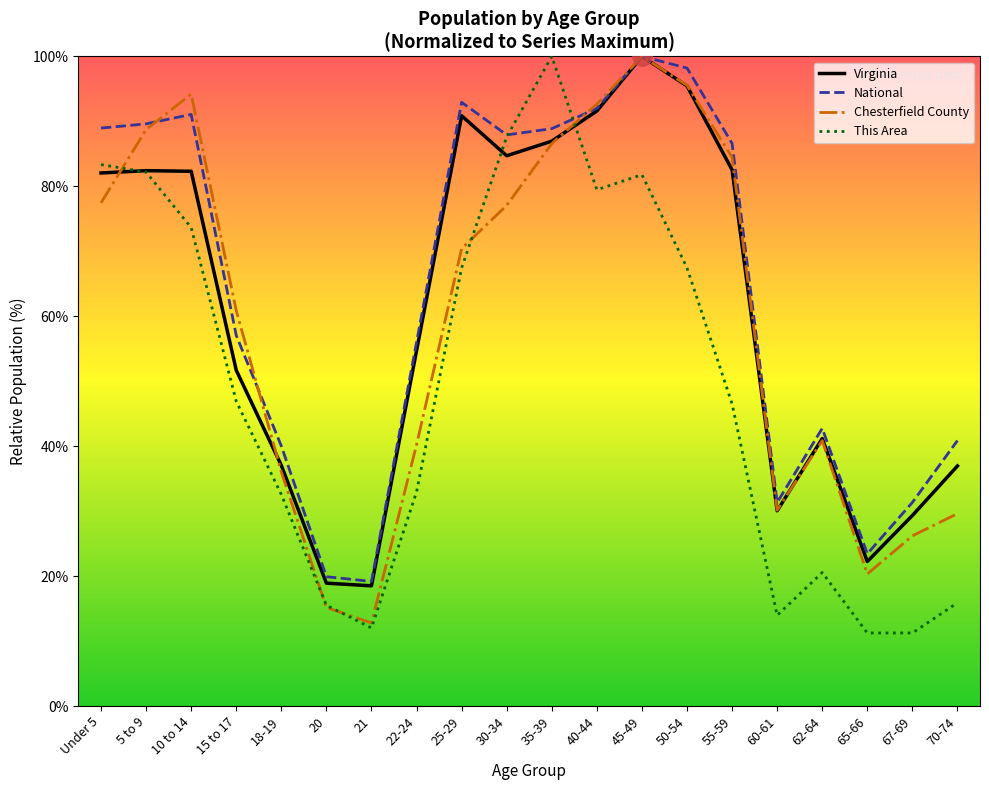

Reading left to right, extract all data points from this chart.

This Area: Under 5=83.3	5 to 9=82.2	10 to 14=73.6	15 to 17=46.9	18-19=32.6	20=15.5	21=12.0	22-24=32.9	25-29=67.4	30-34=87.6	35-39=100.0	40-44=79.5	45-49=81.8	50-54=67.4	55-59=46.5	60-61=14.0	62-64=20.5	65-66=11.2	67-69=11.2	70-74=15.9
Chesterfield County: Under 5=77.5	5 to 9=88.7	10 to 14=94.2	15 to 17=60.9	18-19=36.0	20=15.2	21=12.8	22-24=40.2	25-29=70.4	30-34=77.1	35-39=86.6	40-44=92.6	45-49=100.0	50-54=95.5	55-59=84.5	60-61=30.1	62-64=40.9	65-66=20.3	67-69=26.2	70-74=29.6
Virginia: Under 5=82.0	5 to 9=82.4	10 to 14=82.3	15 to 17=51.7	18-19=37.0	20=18.9	21=18.5	22-24=54.7	25-29=90.9	30-34=84.7	35-39=86.9	40-44=91.6	45-49=100.0	50-54=95.4	55-59=82.5	60-61=30.0	62-64=41.2	65-66=22.2	67-69=29.3	70-74=36.9
National: Under 5=89.0	5 to 9=89.6	10 to 14=91.1	15 to 17=57.0	18-19=40.0	20=19.9	21=19.2	22-24=56.0	25-29=92.9	30-34=87.9	35-39=88.9	40-44=92.0	45-49=100.0	50-54=98.2	55-59=86.6	60-61=31.3	62-64=42.7	65-66=23.4	67-69=31.3	70-74=40.9